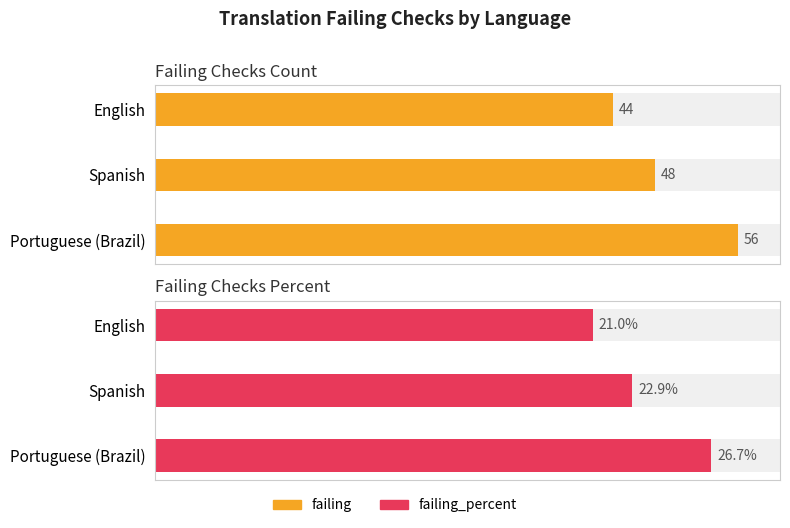

How many bars are there in total?

6